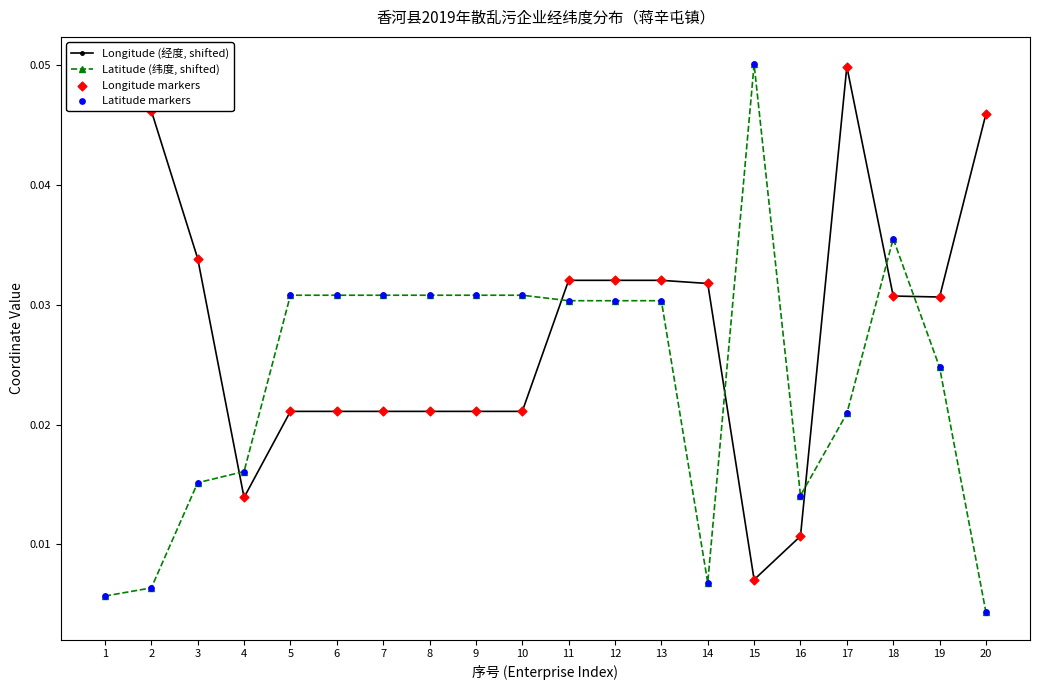

How many Longitude (经度, shifted) values are between 0 and 1?

20